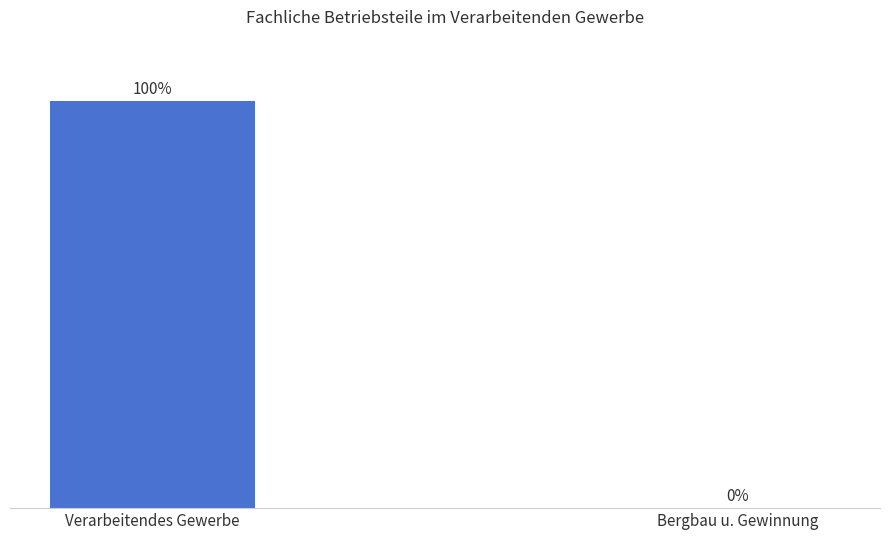

What is the change in value from Verarbeitendes Gewerbe to Bergbau u. Gewinnung?

-100